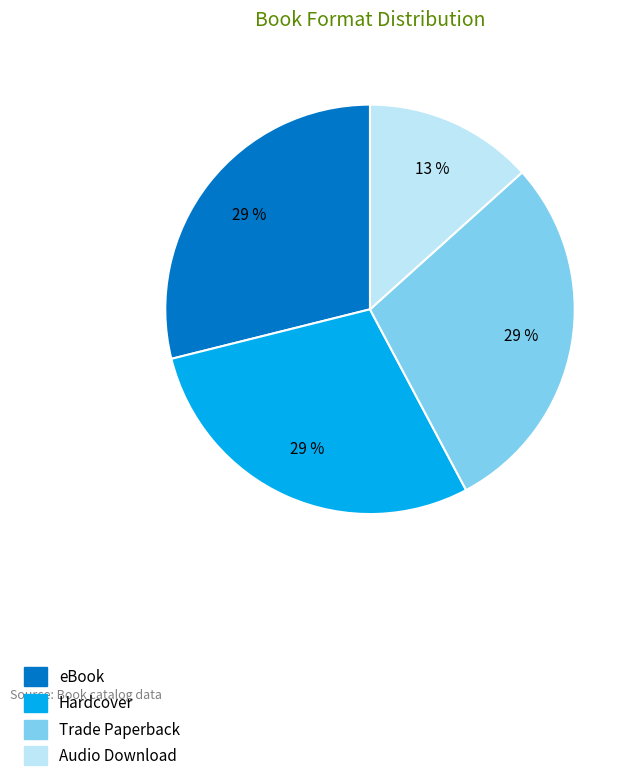

Which category has the smallest portion of the pie?

Audio Download